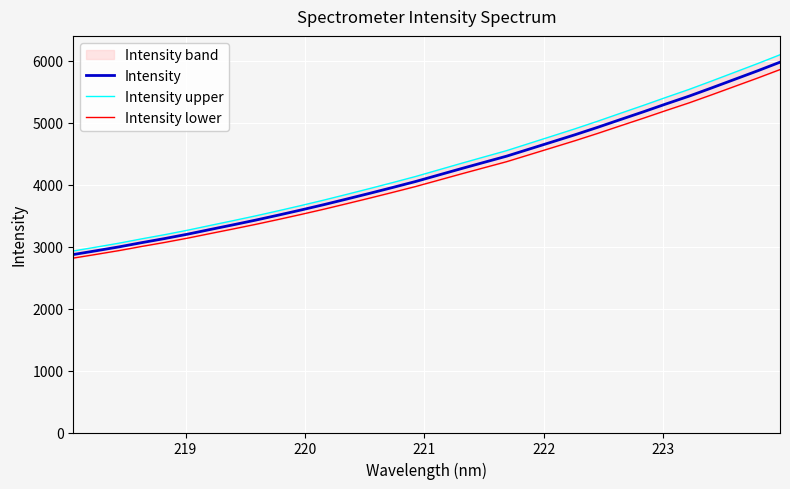

What is the sum of all Intensity values?

134959.2